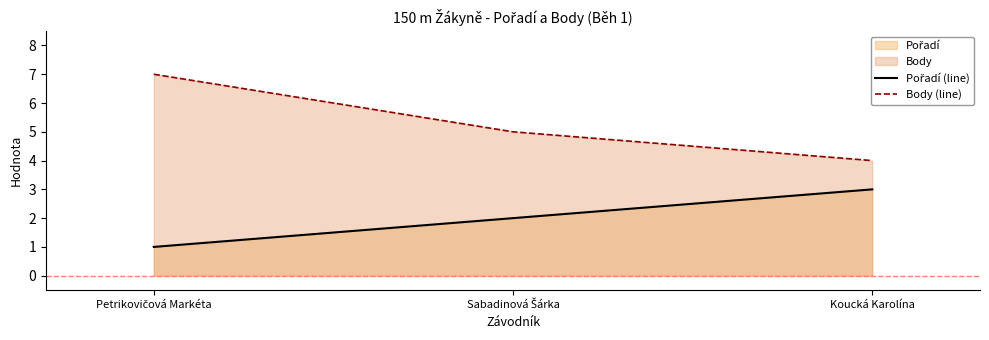

What is the smallest value displayed?

1